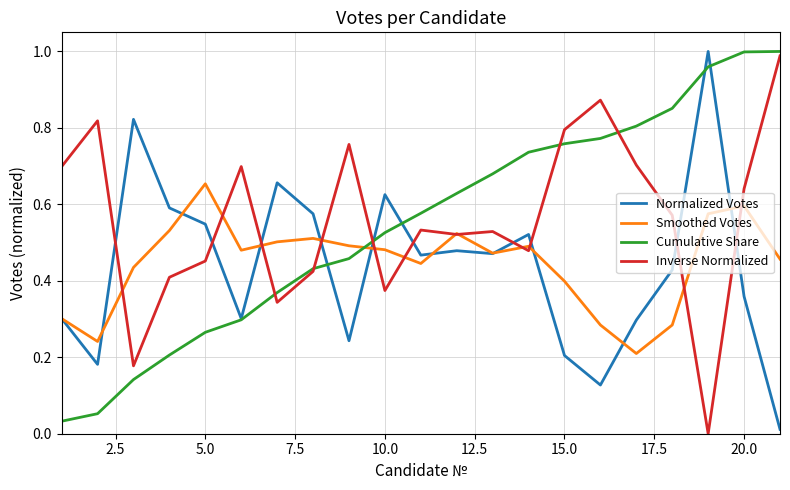

True or false: Inverse Normalized and Normalized Votes cross at least once.

True